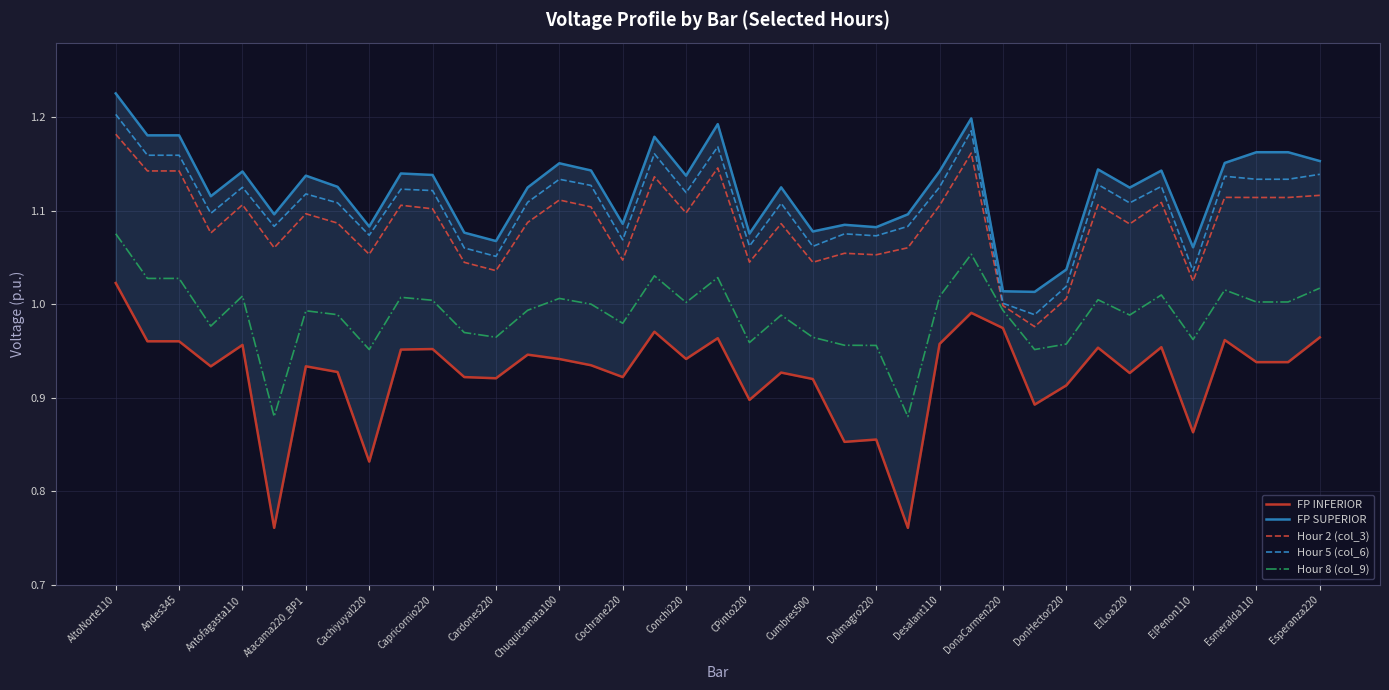

The Hour 8 (col_9) series shows 1.5 at 21. True or false?

False